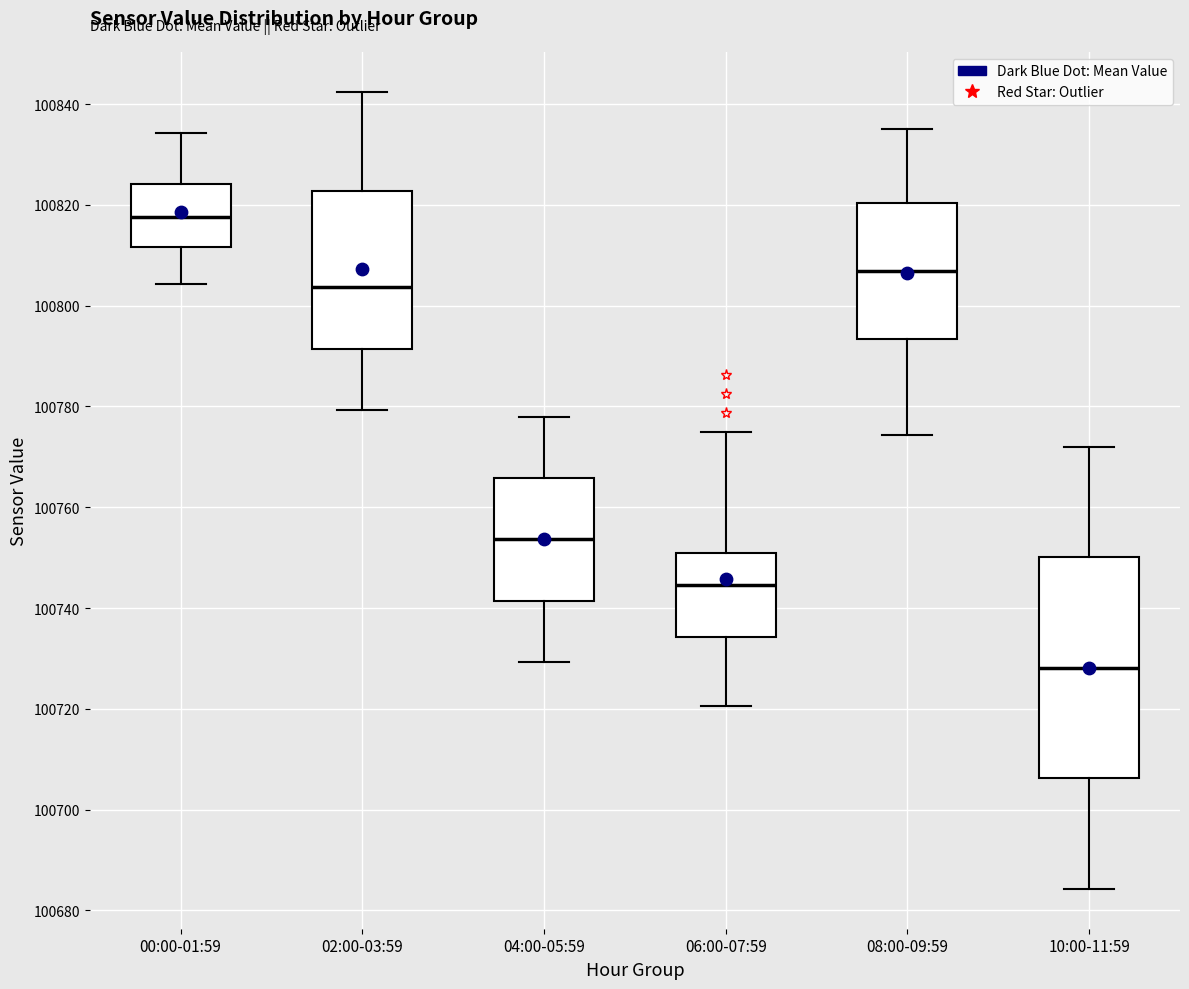

Which box is the tallest, from its lower edge to its upper edge?

10:00-11:59